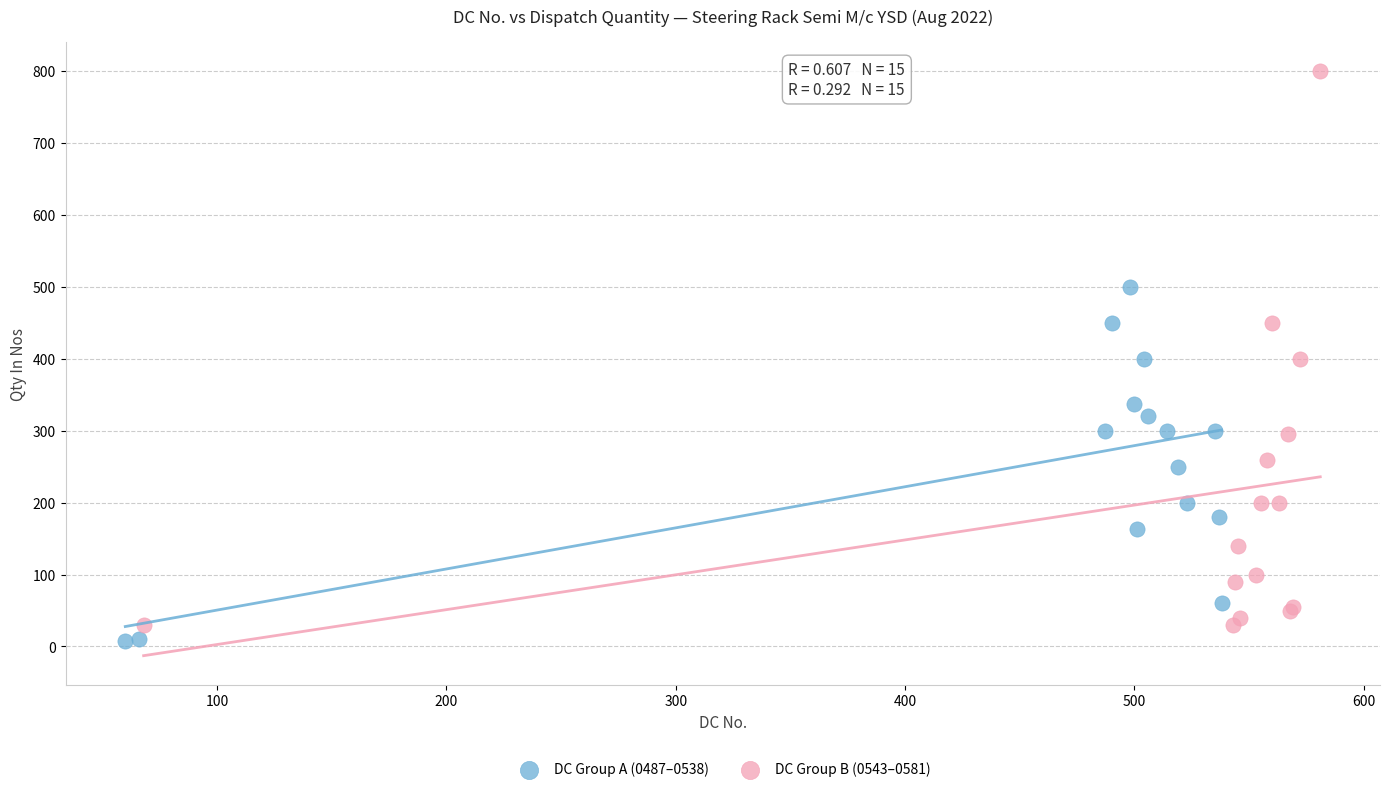

Which series contains the lowest Y value?

DC Group A (0487–0538)